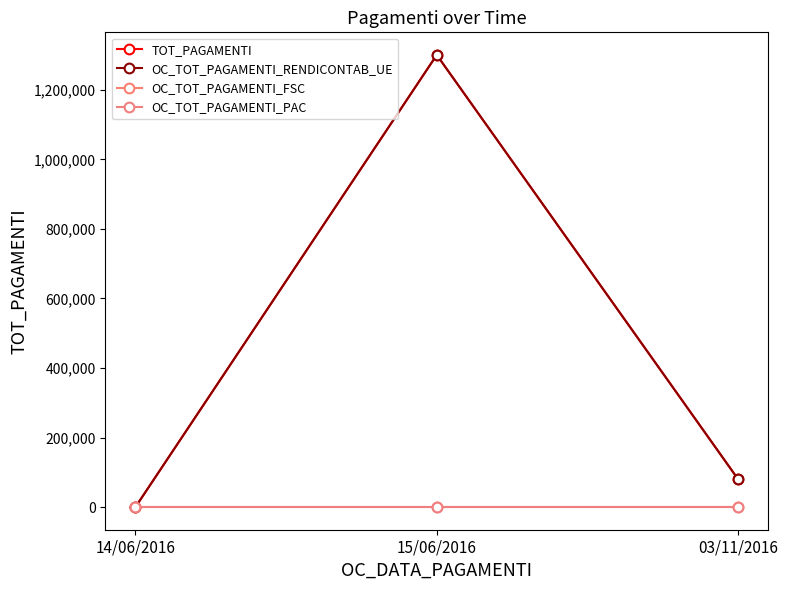

What is the difference between the highest and lowest values at 15/06/2016?

1300113.1